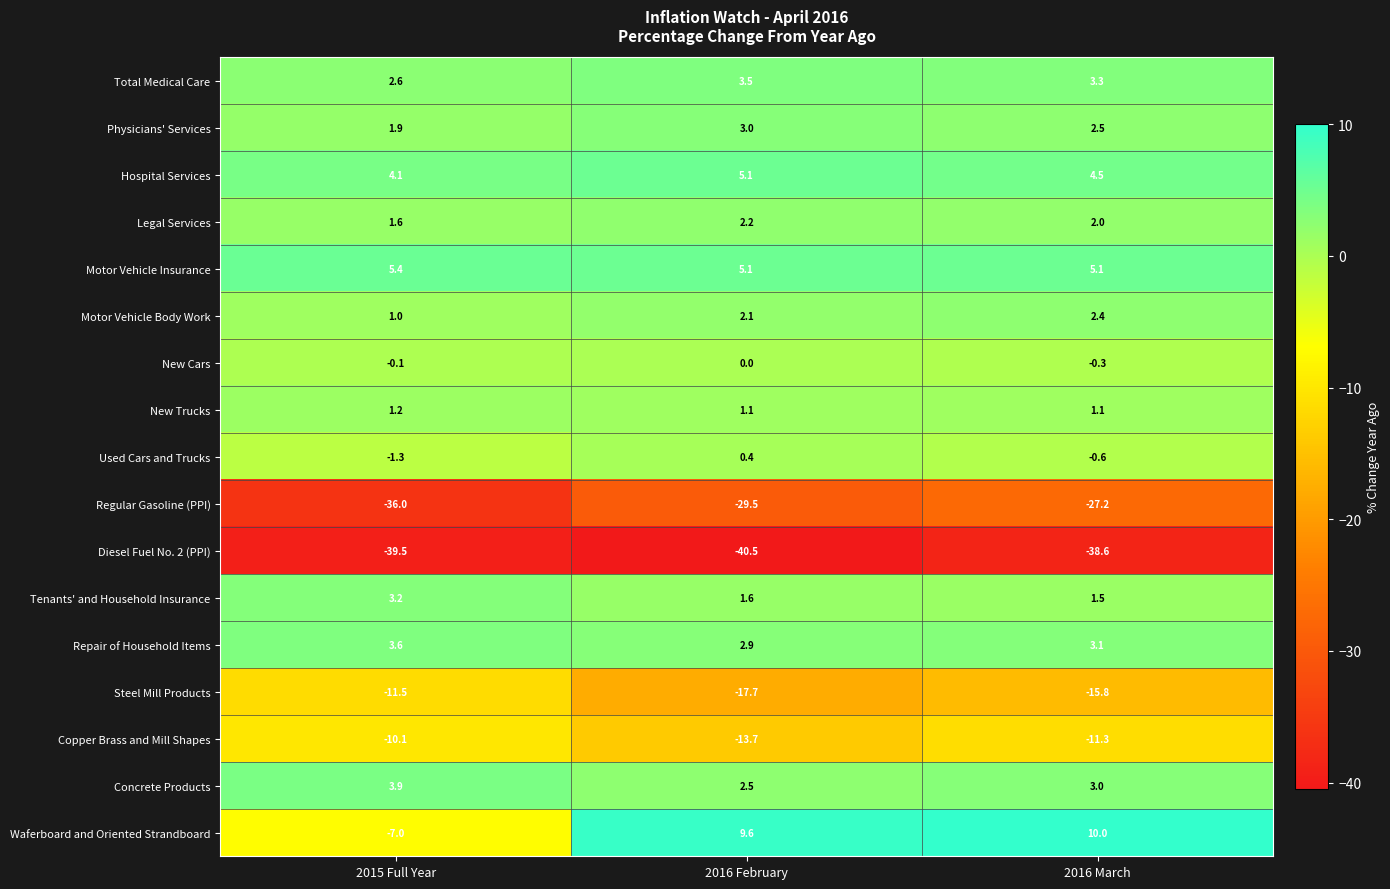

What is the difference between the Copper Brass and Mill Shapes values at 2016 March and 2016 February?

2.4